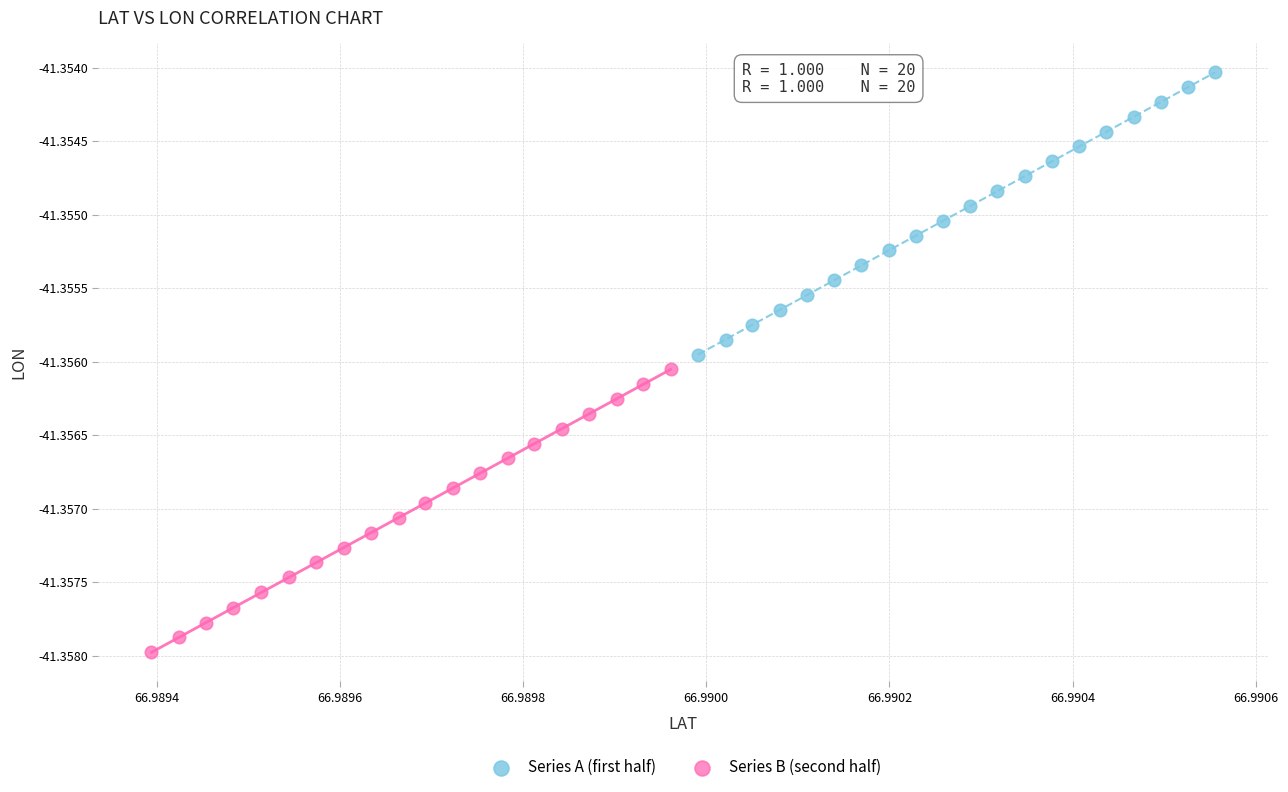

Which series has the largest Y range (max minus min)?

Series B (second half)